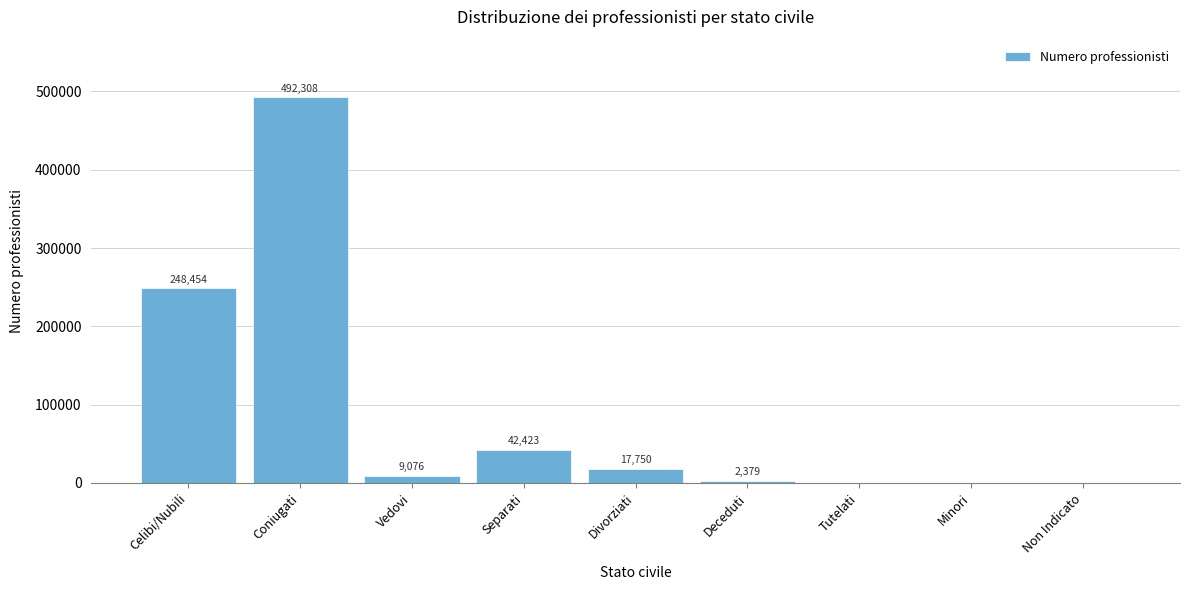

Reading right to left, transcribe all the data shown in this chart.

Non Indicato=9	Minori=9	Tutelati=21	Deceduti=2379	Divorziati=17750	Separati=42423	Vedovi=9076	Coniugati=492308	Celibi/Nubili=248454